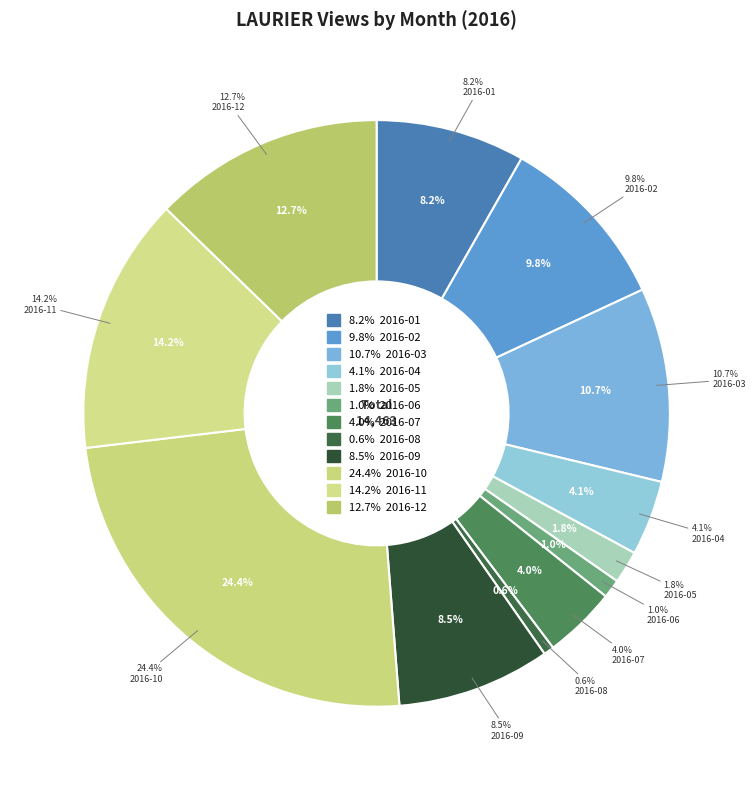

How many slices are in this pie chart?

12